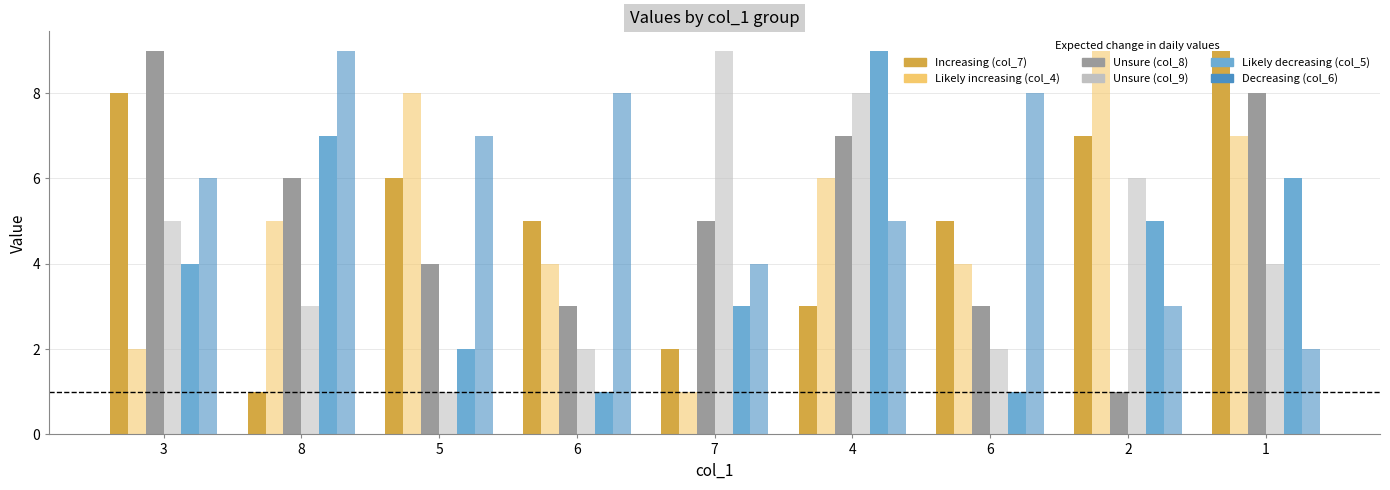

Are the bars grouped side by side (vs. stacked)?

Yes